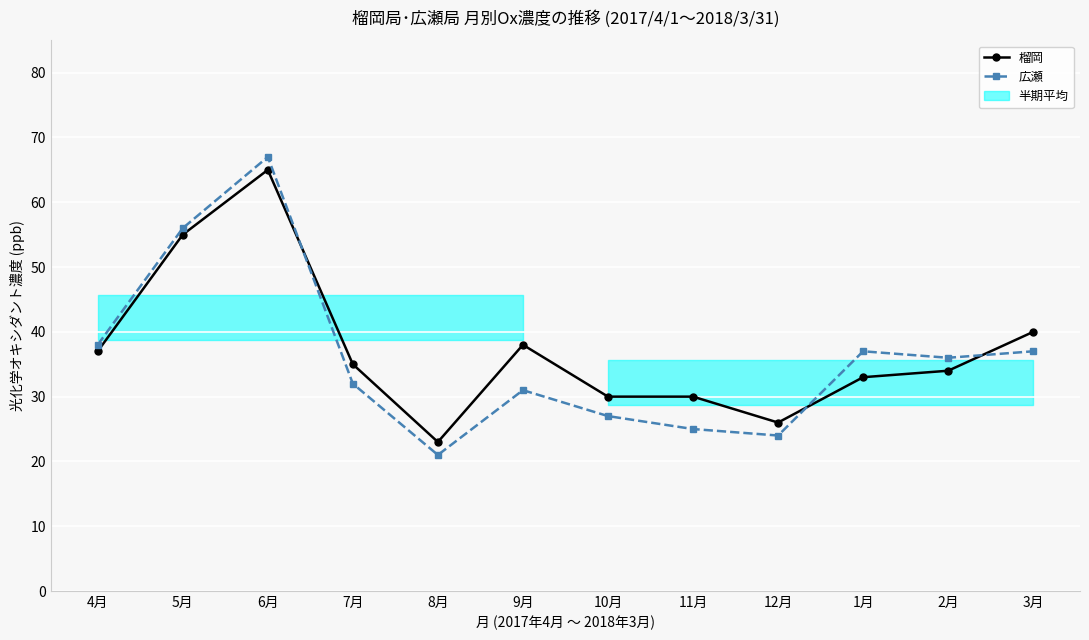

Between 12月 and 2月, which series saw the biggest shift?

広瀬